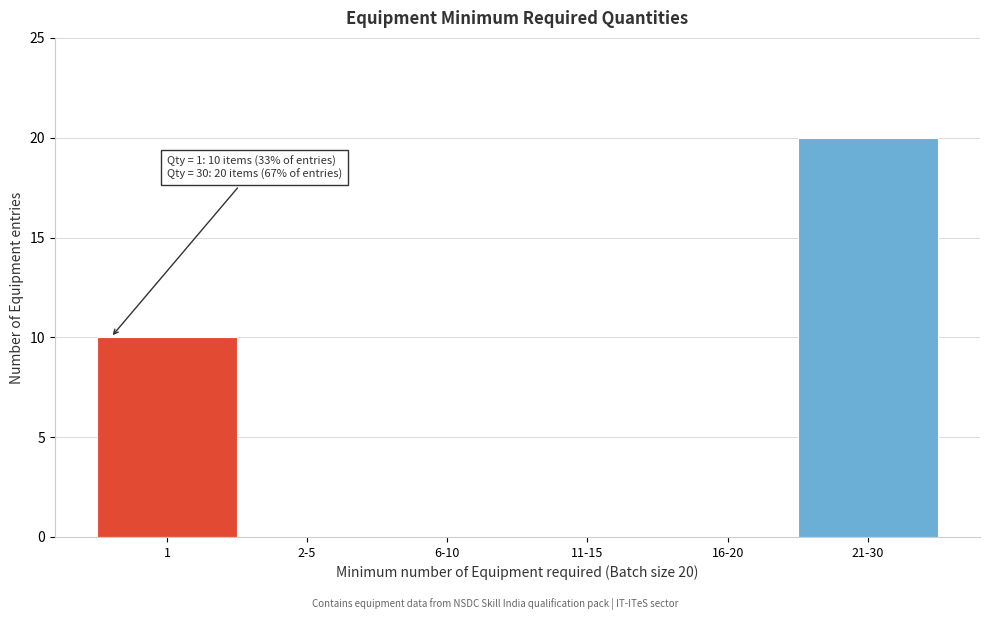

Reading right to left, extract all data points from this chart.

21-30=20	16-20=0	11-15=0	6-10=0	2-5=0	1=10